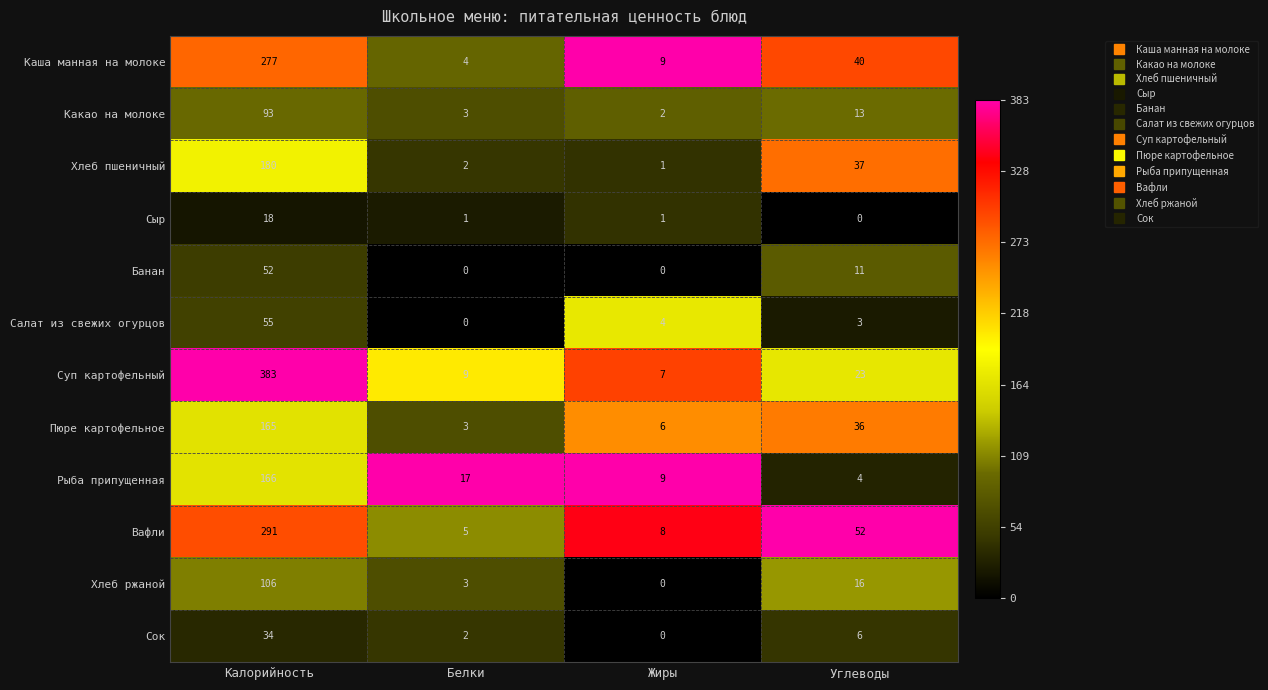

Where does the Вафли series first go above 52?

Калорийность